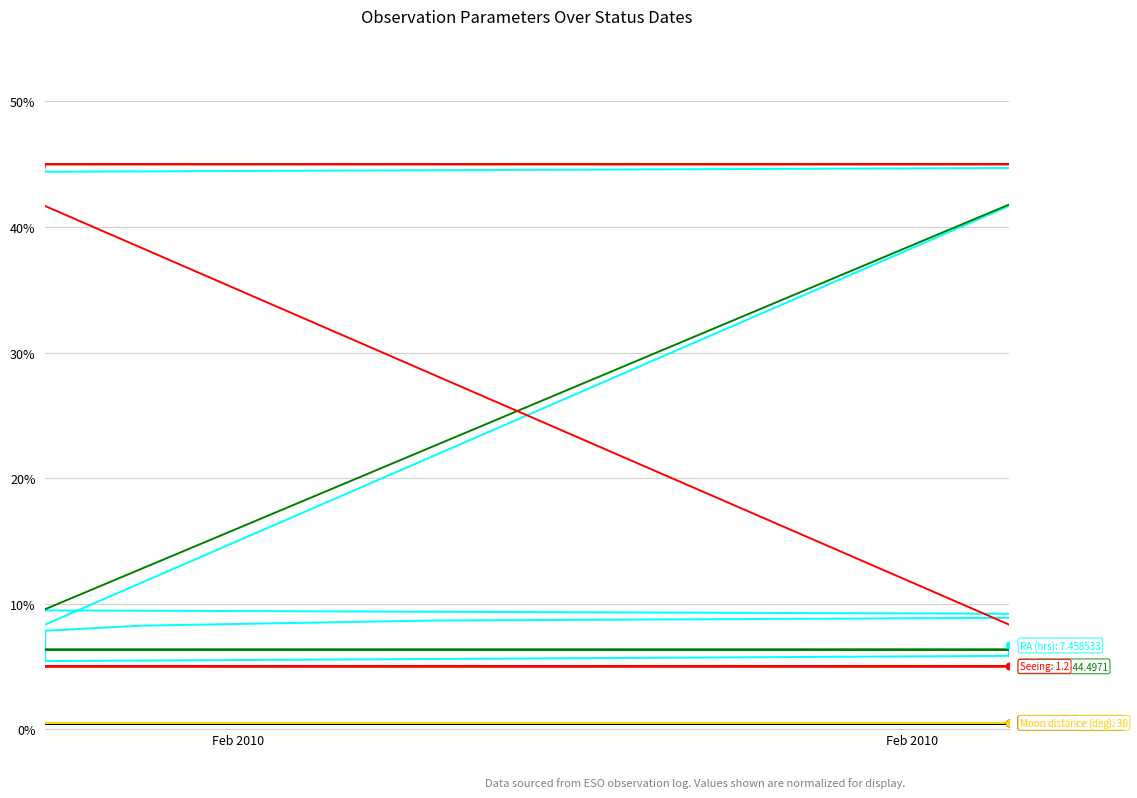

Which series reaches the maximum Y coordinate?

RA (hrs)